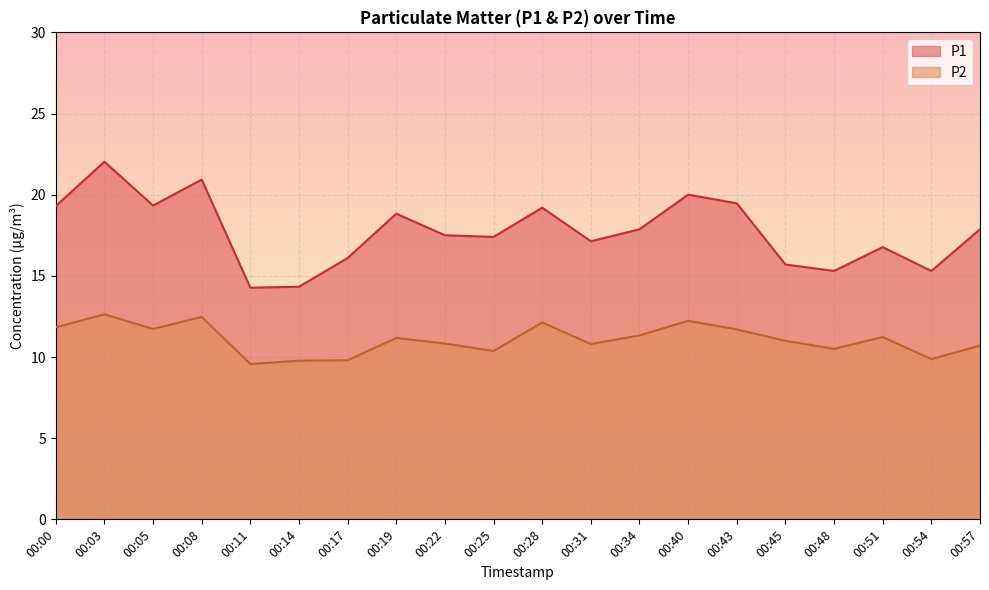

Count the number of categories in the chart.

20